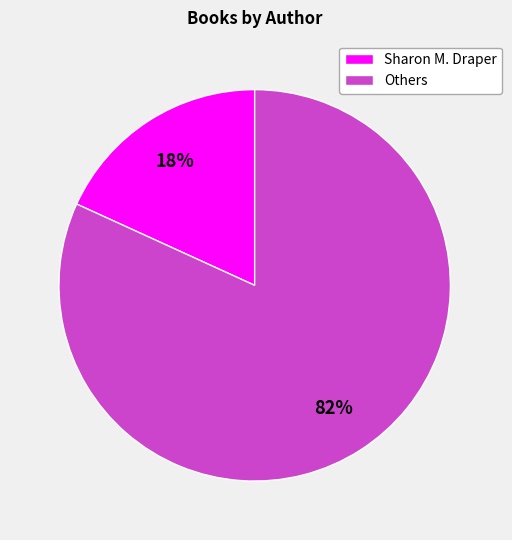

True or false: Others accounts for 82% of the total.

True